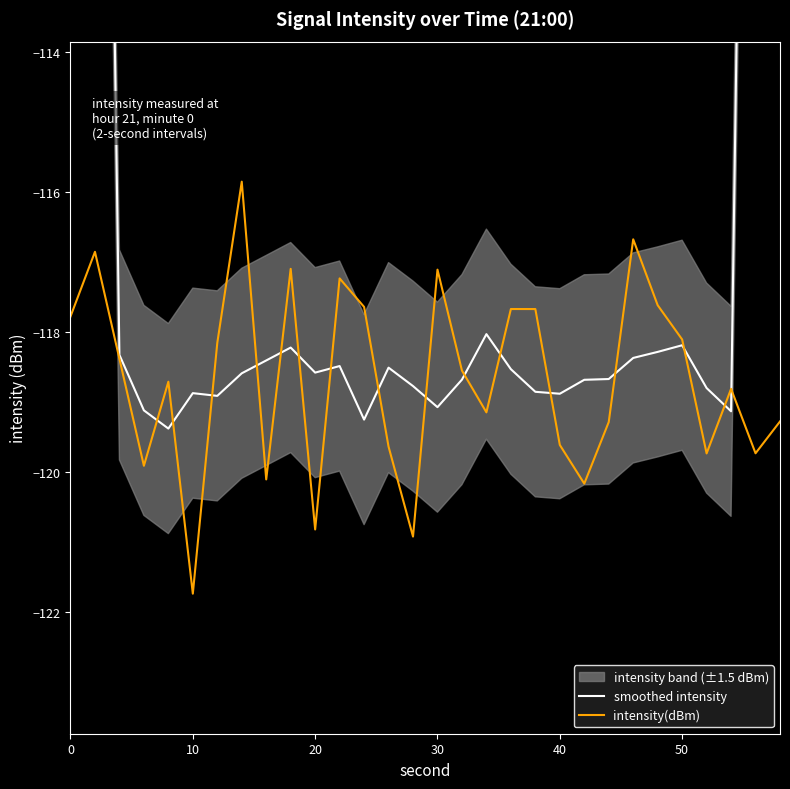

What is the difference between the maximum and minimum values in the intensity(dBm) series?

5.9